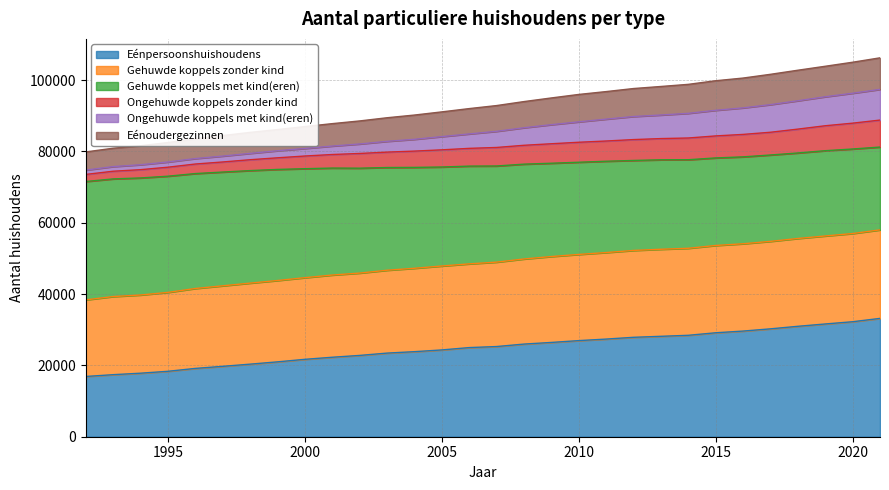

What is the minimum value for Eénpersoonshuishoudens?

16898